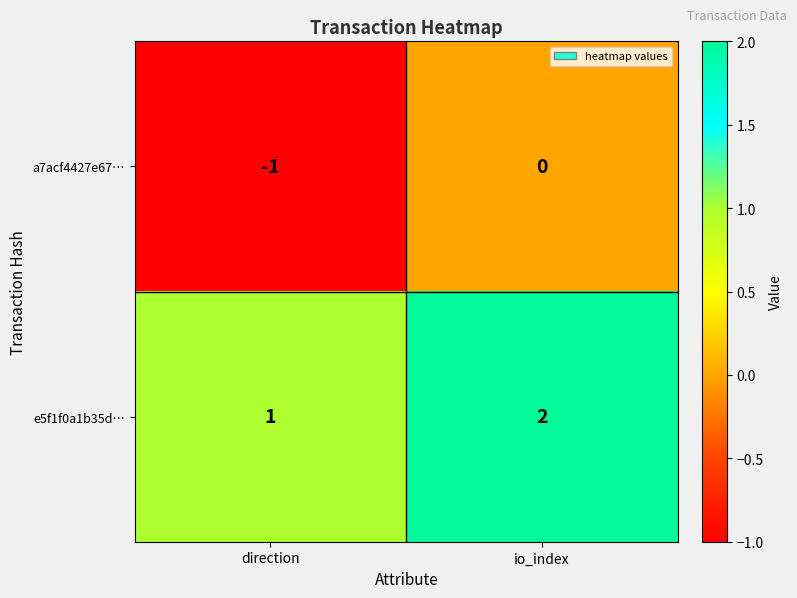

Reading left to right, extract all data points from this chart.

a7acf4427e67…: direction=-1	io_index=0
e5f1f0a1b35d…: direction=1	io_index=2